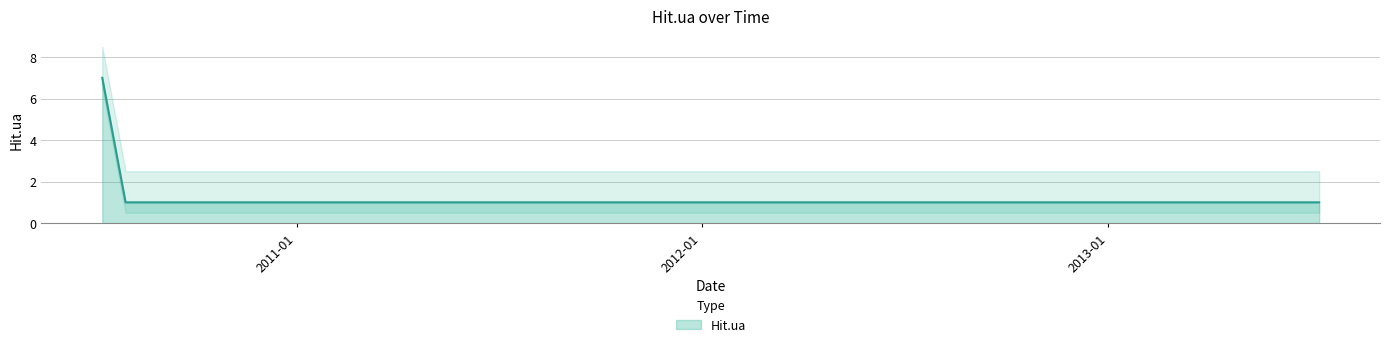

Is it true that the value at 2012-01-09 is 1?

False